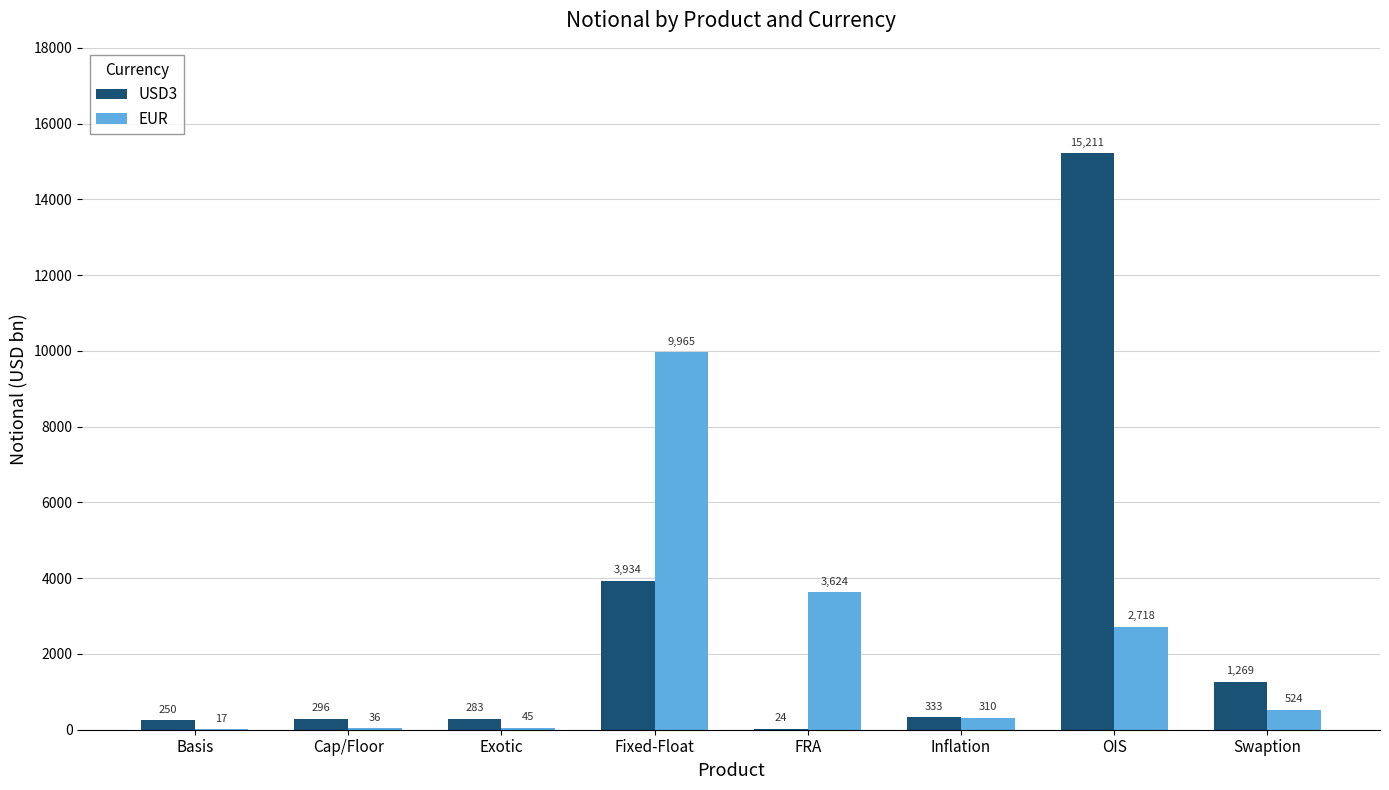

How many groups of bars are there?

8